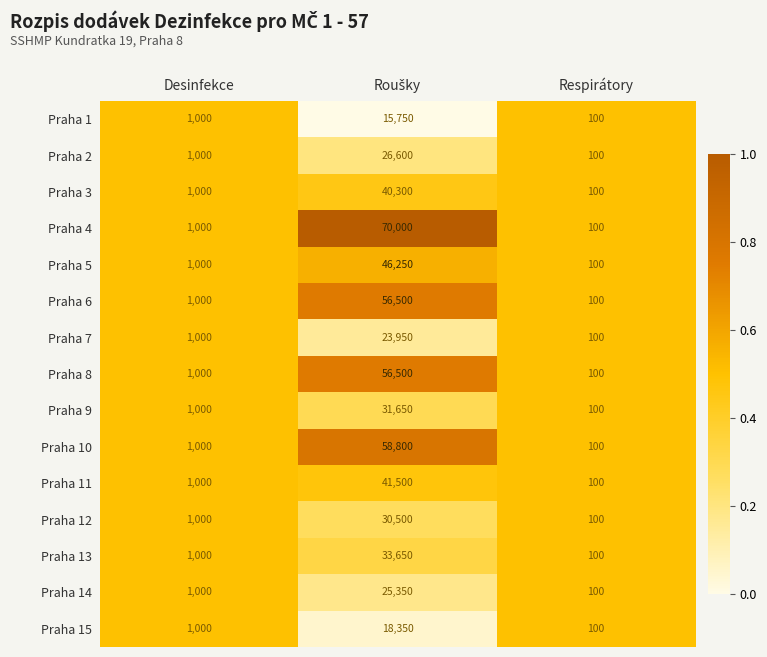

Count the number of categories in the chart.

3